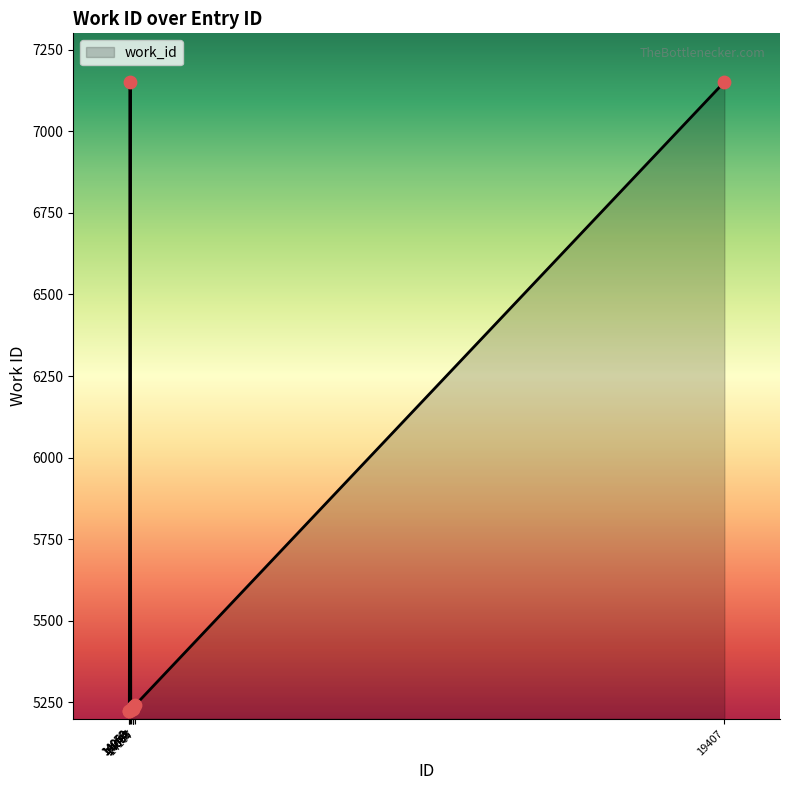

Approximately how many times larger is the value at 14063 compared to 14087?

1.4